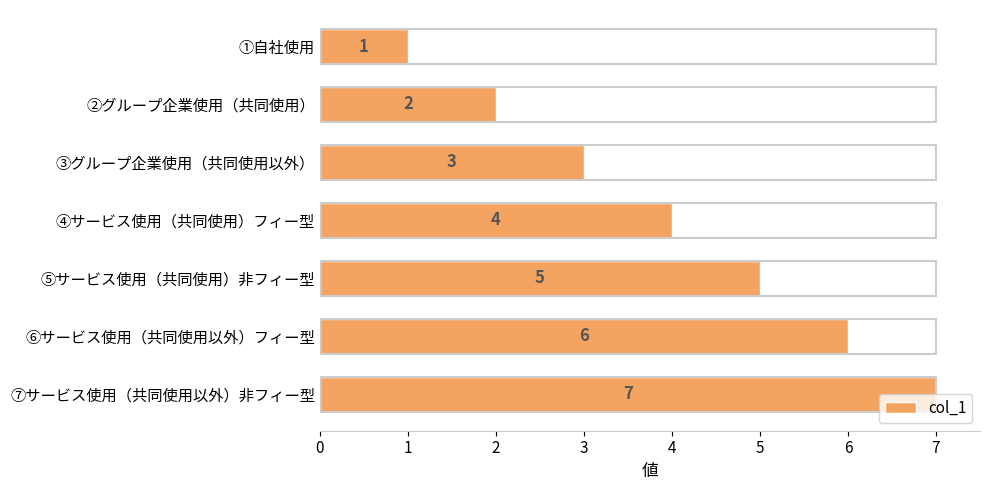

What is the difference between the maximum and minimum values?

6